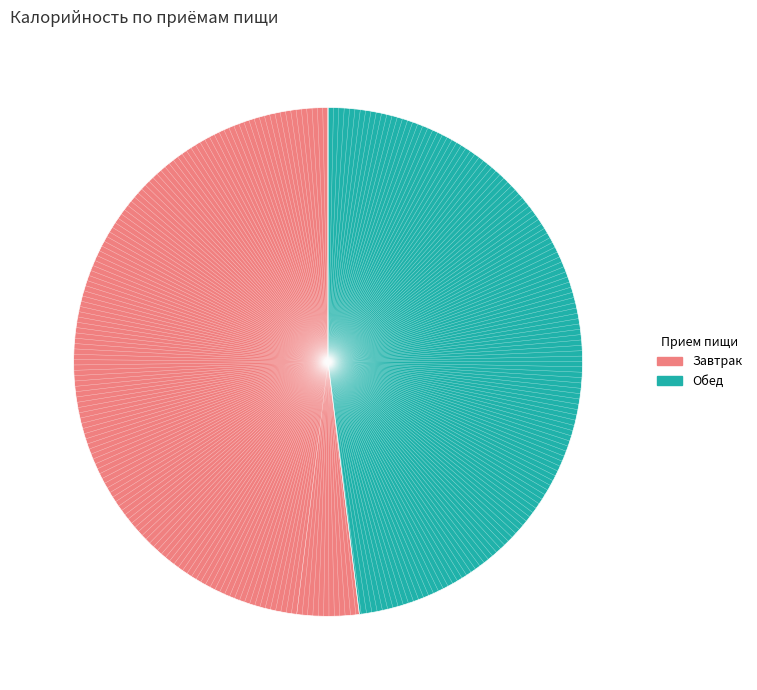

How many slices are in this pie chart?

2